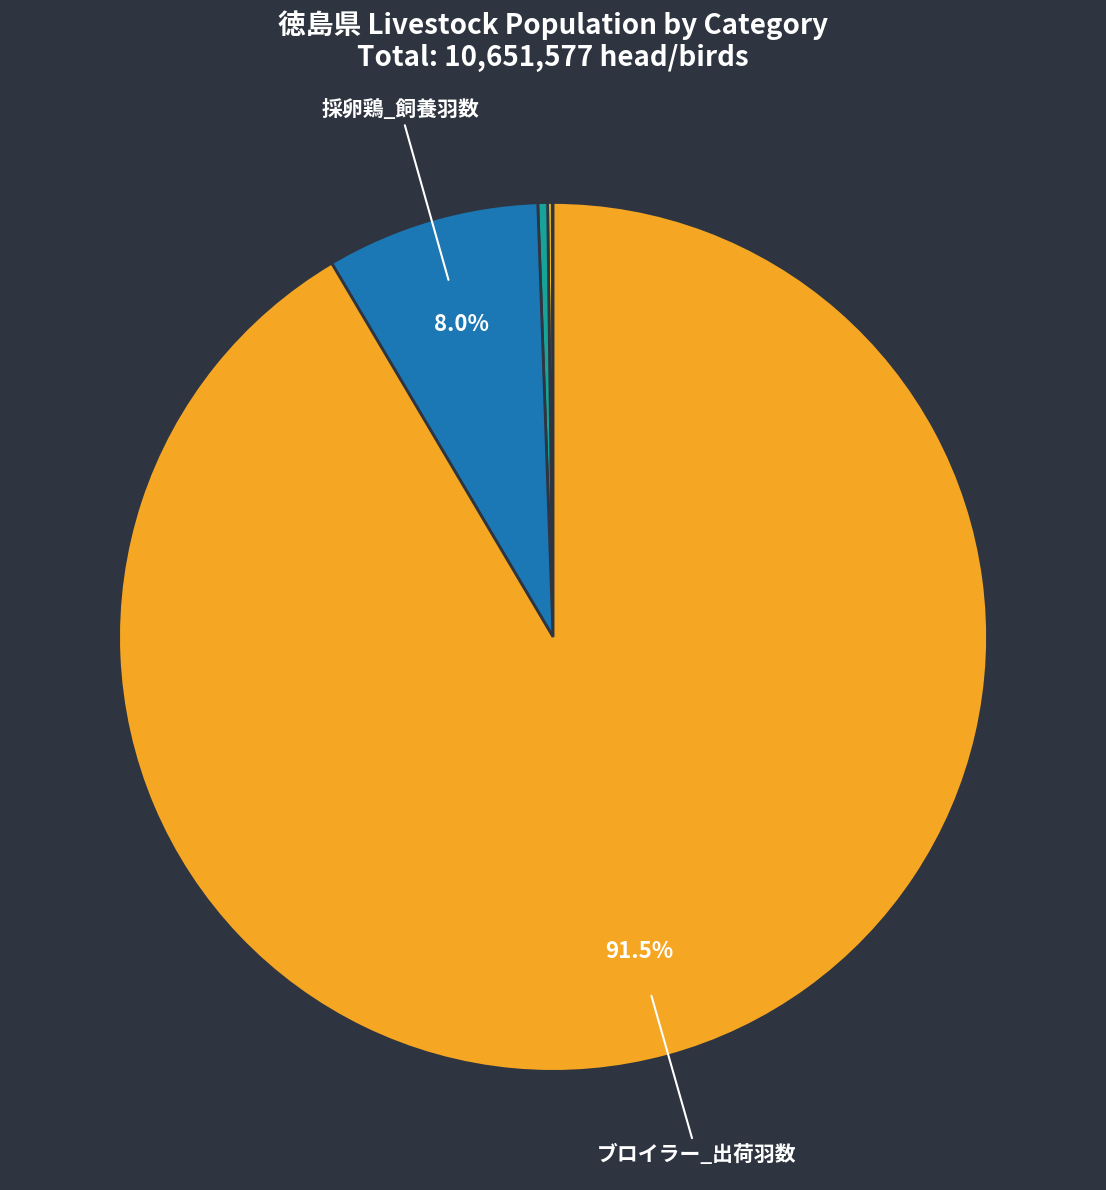

Which category has the smallest portion of the pie?

乳用牛_飼養頭数